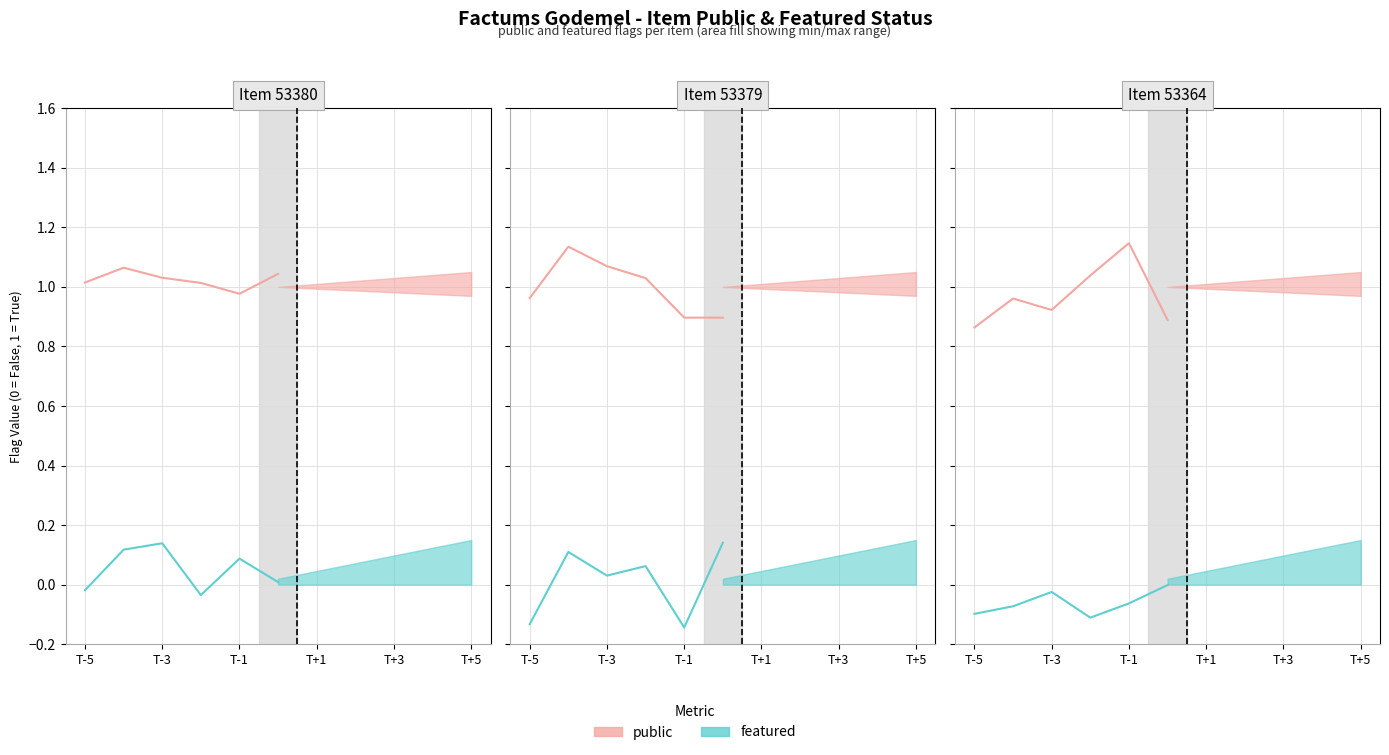

What is the total value across all series at 53364?

1